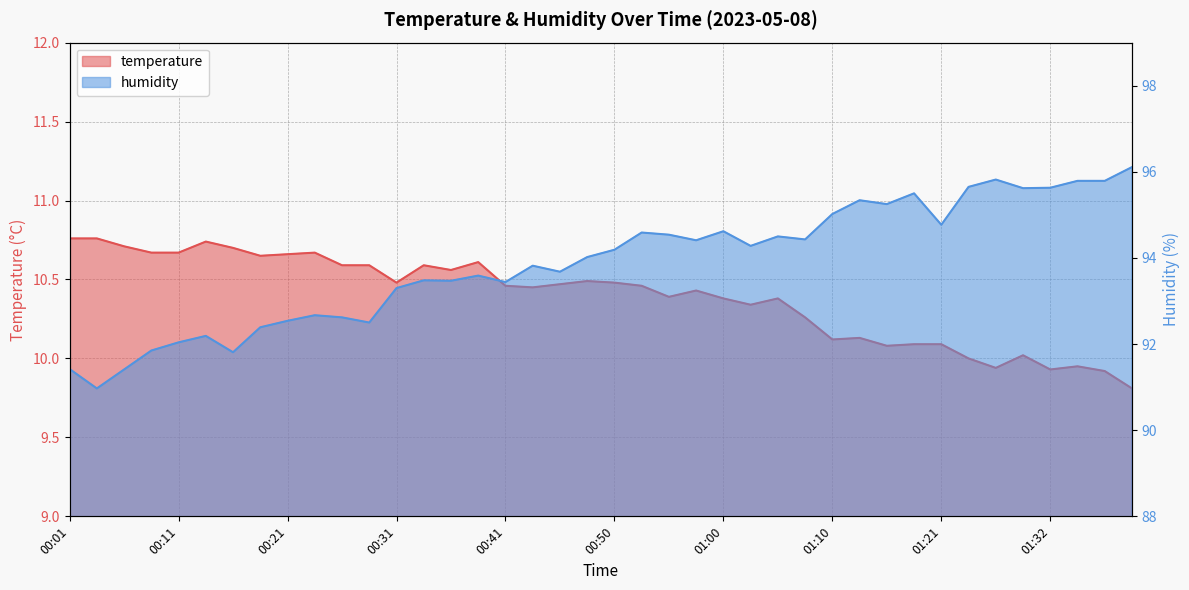

The value of humidity at 00:55 is 21.4. True or false?

False